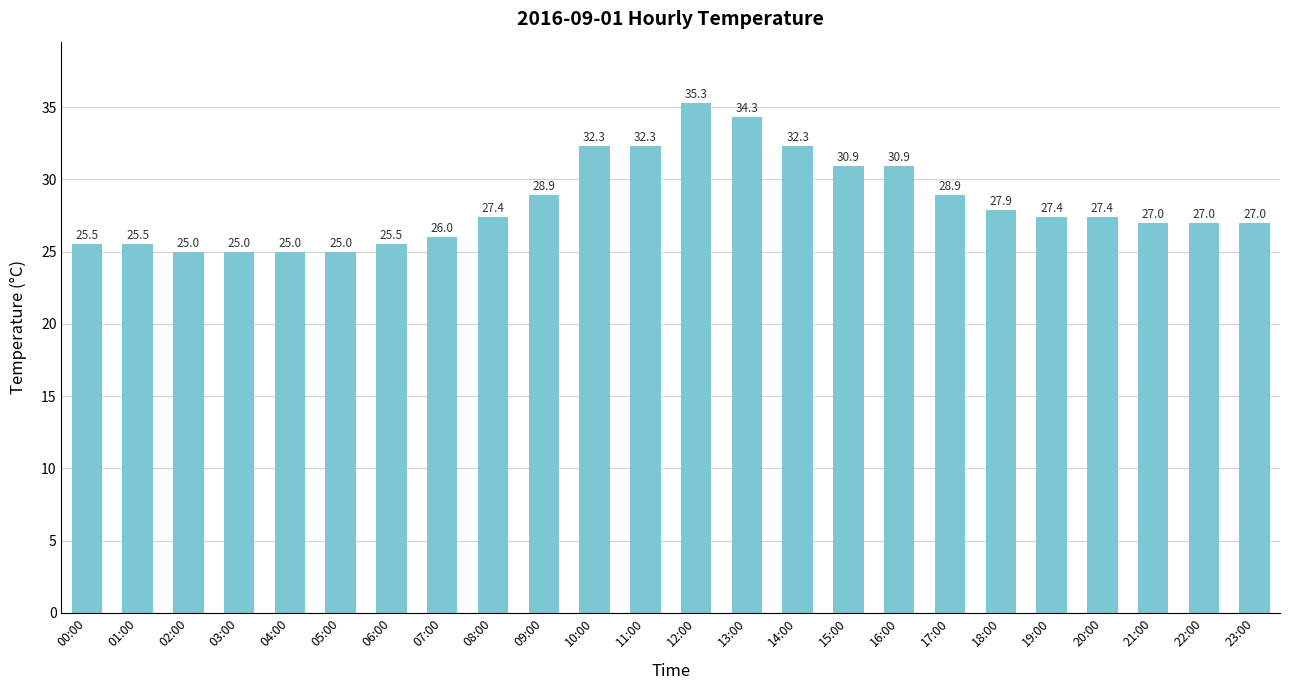

The chart shows a value of 9.6 at 11:00. True or false?

False